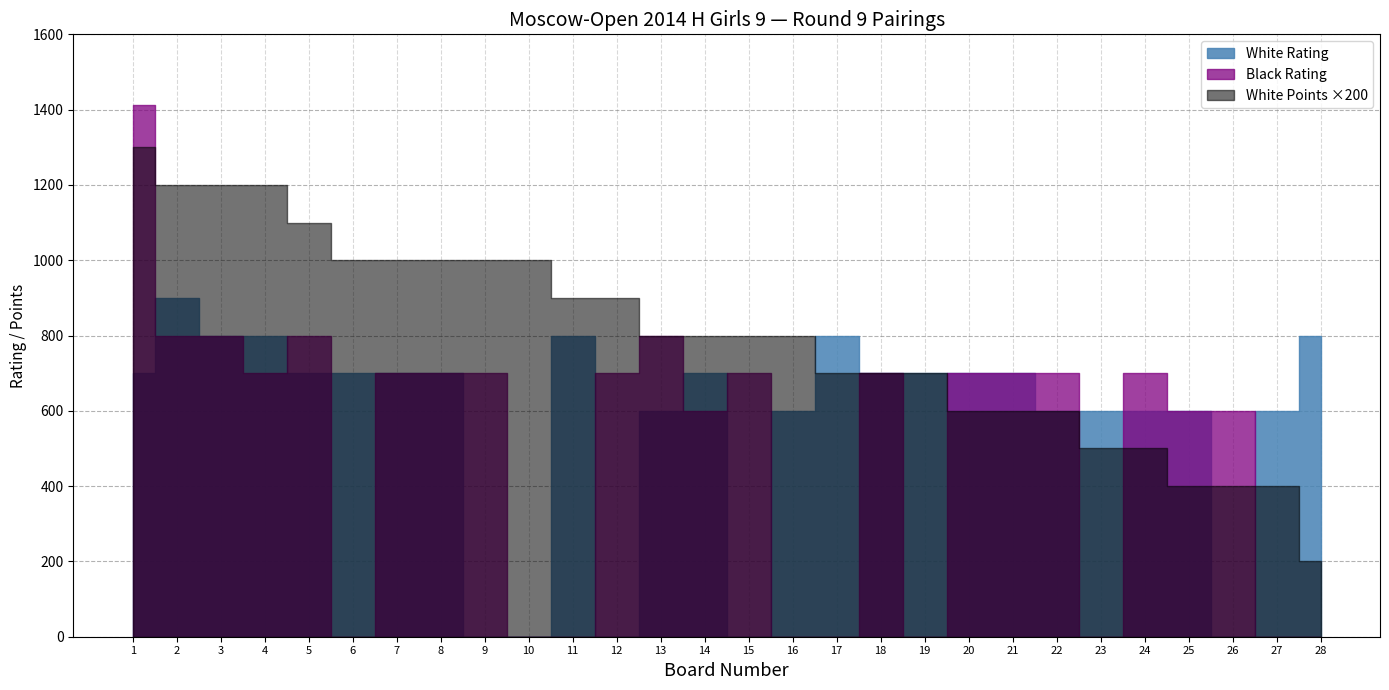

The value of Black Rating at 25 is 600.0. True or false?

True